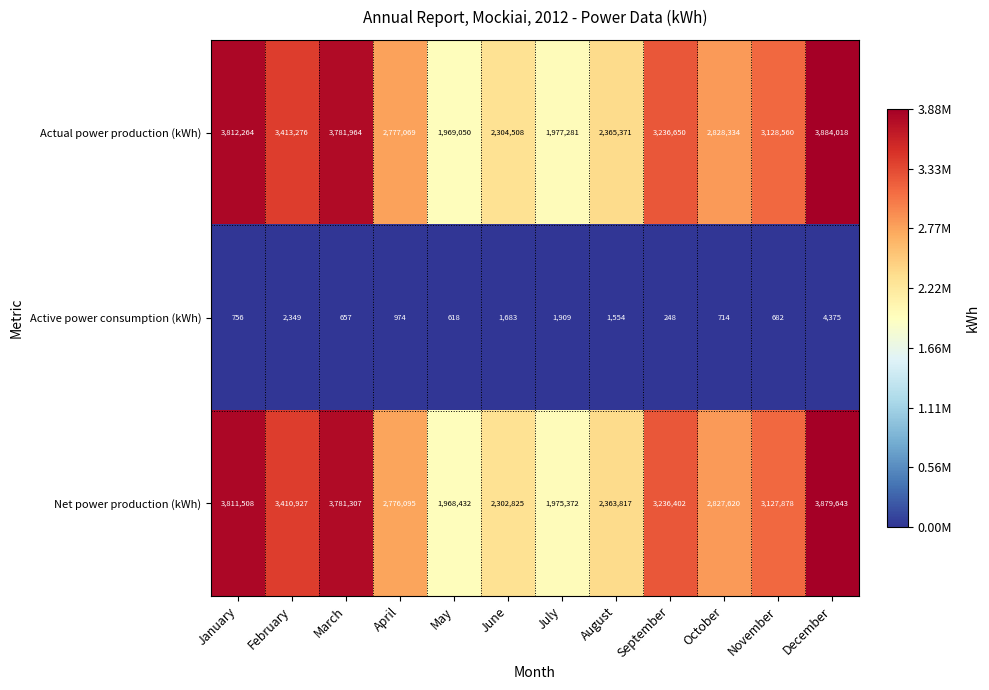

How many series are shown in this chart?

3